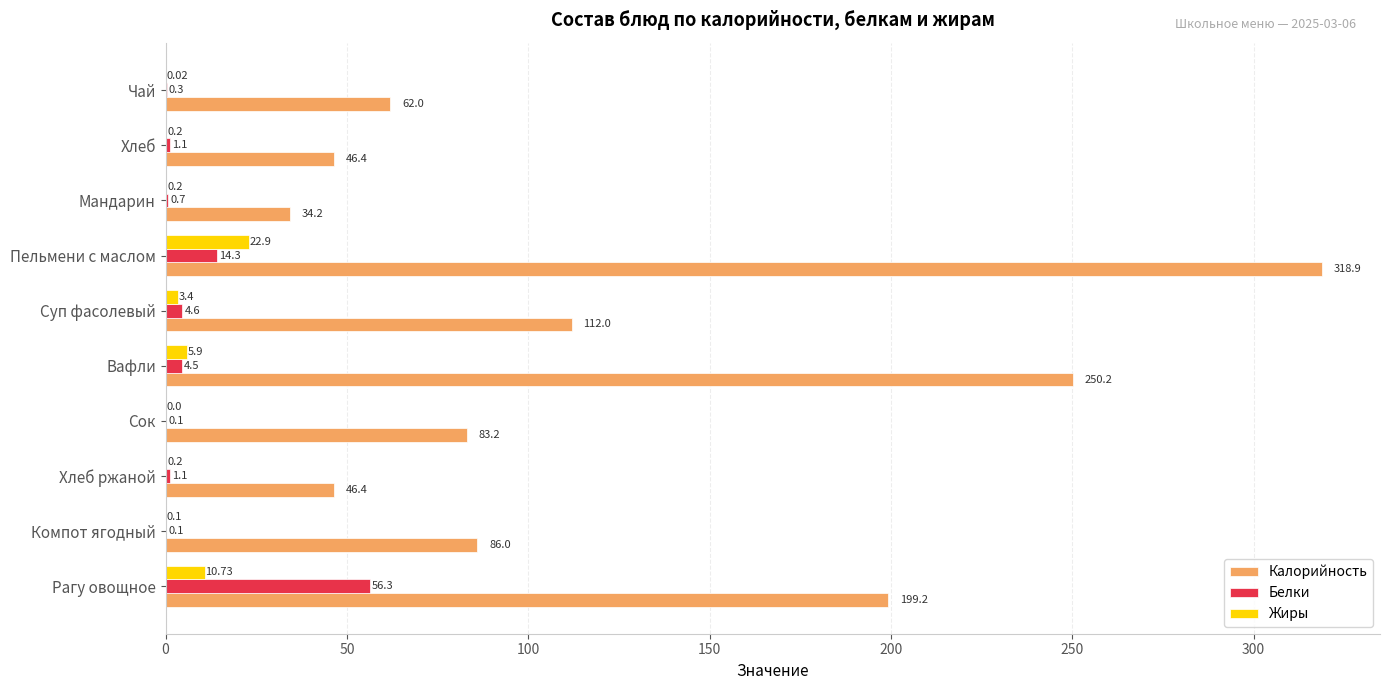

Which label corresponds to the largest value in the chart?

Пельмени с маслом